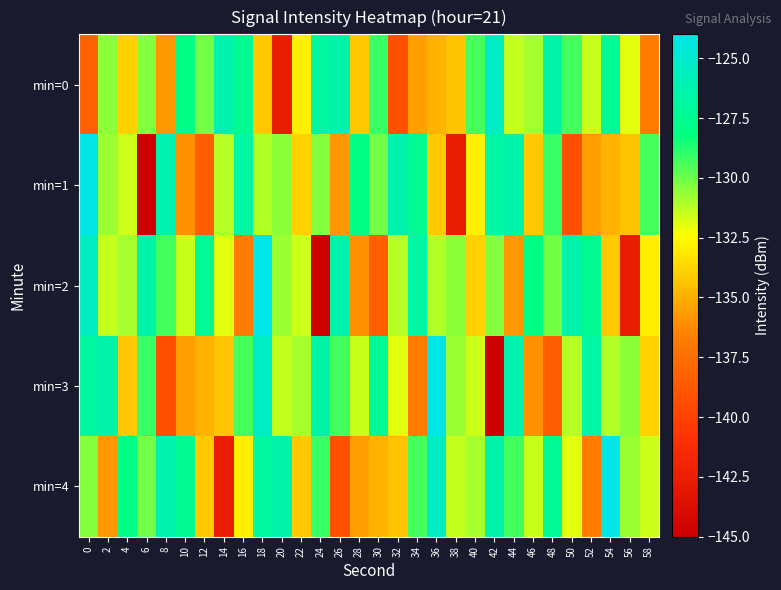

Which series changed the most between 0 and 16?

min=2